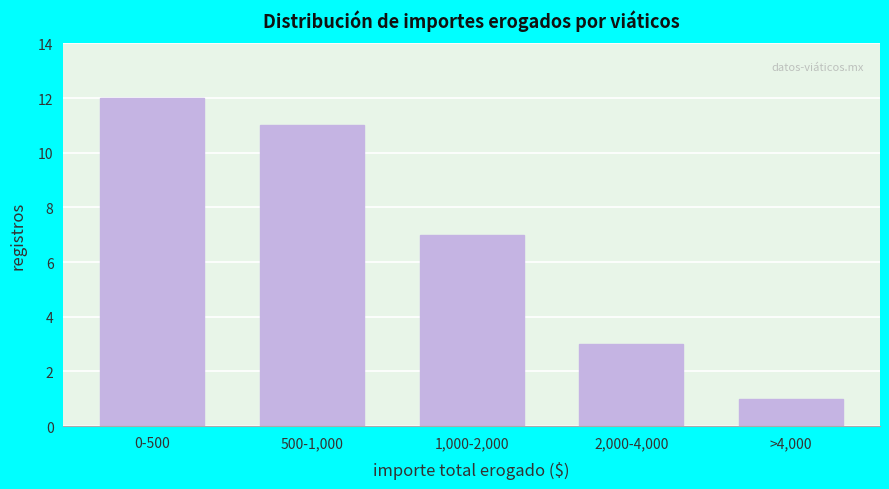

Reading left to right, list all the values displayed in this chart.

0-500=12	500-1,000=11	1,000-2,000=7	2,000-4,000=3	>4,000=1